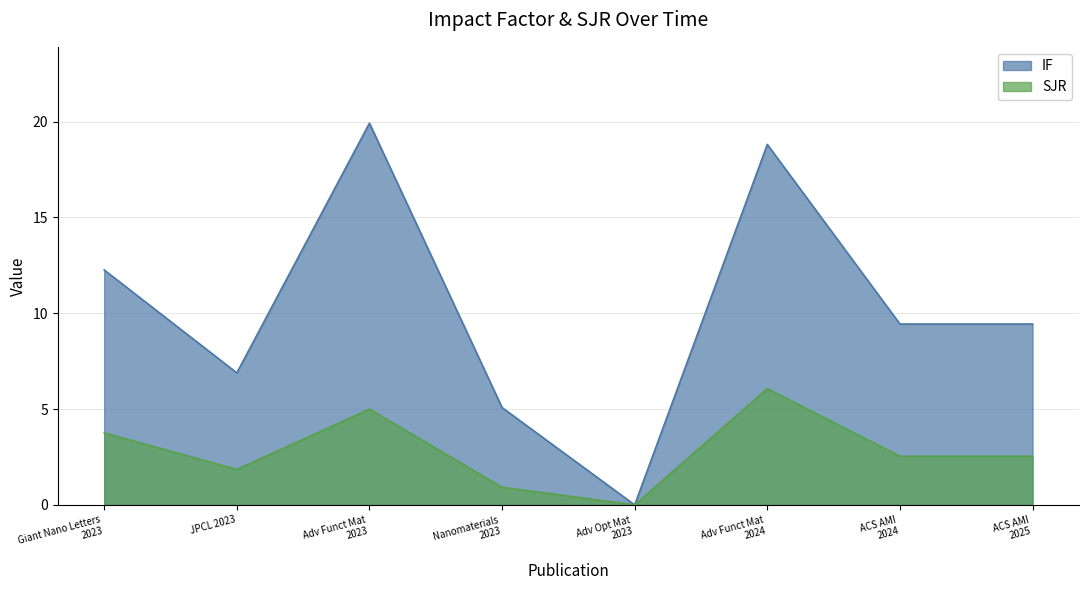

At which category does IF reach its first local peak?

Adv Funct Mat
2023